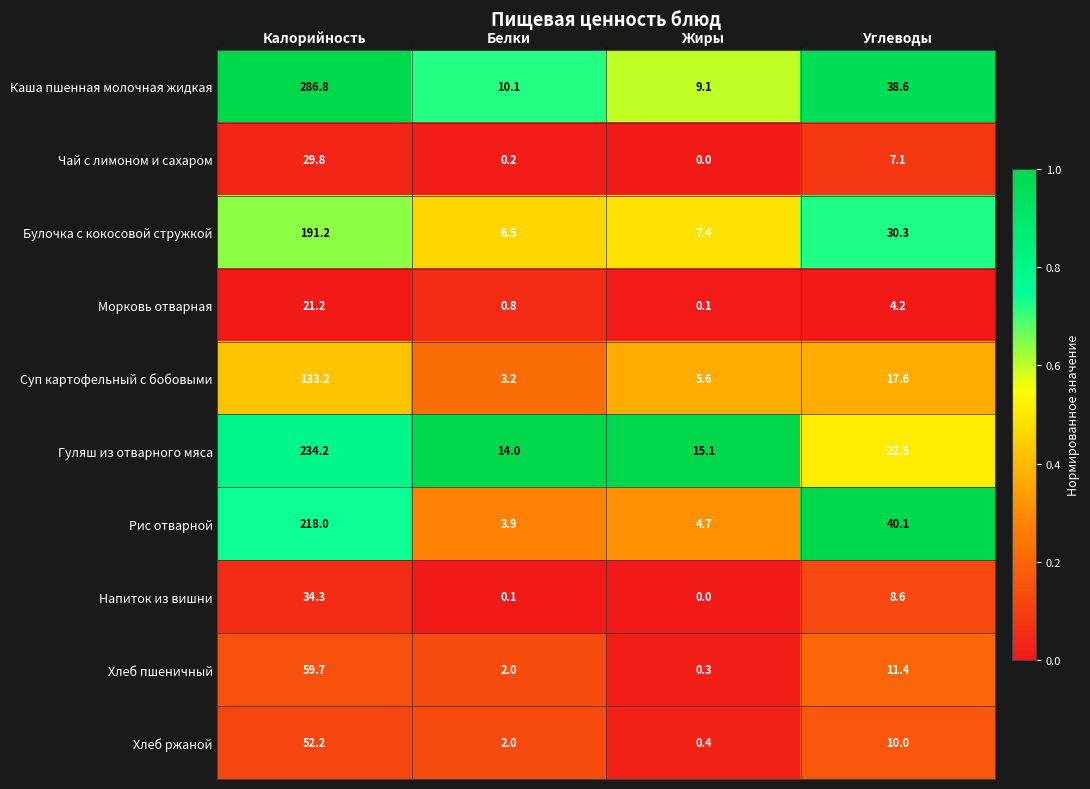

The Чай с лимоном и сахаром series shows 0.2 at Белки. True or false?

True